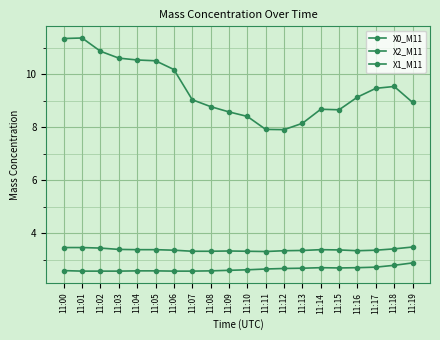

In X0_M11, how many points are higher than both neighbors (excluding endpoints)?

3